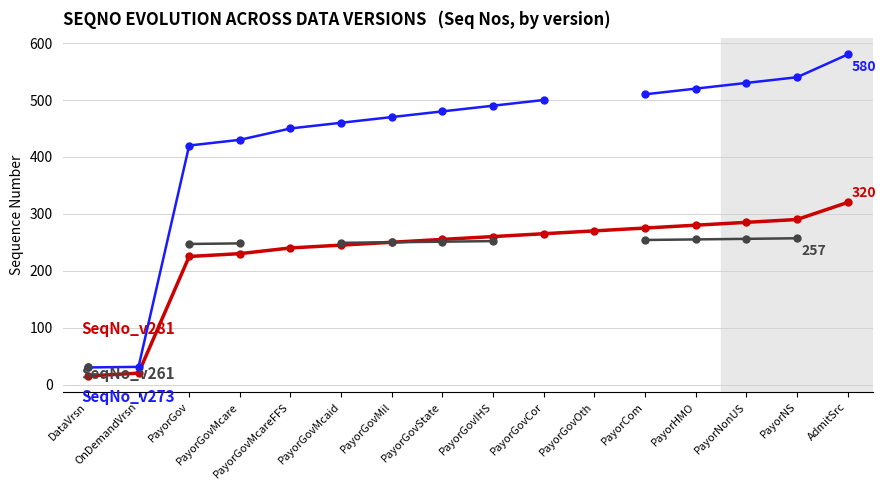

Does the chart have visible grid lines?

Yes